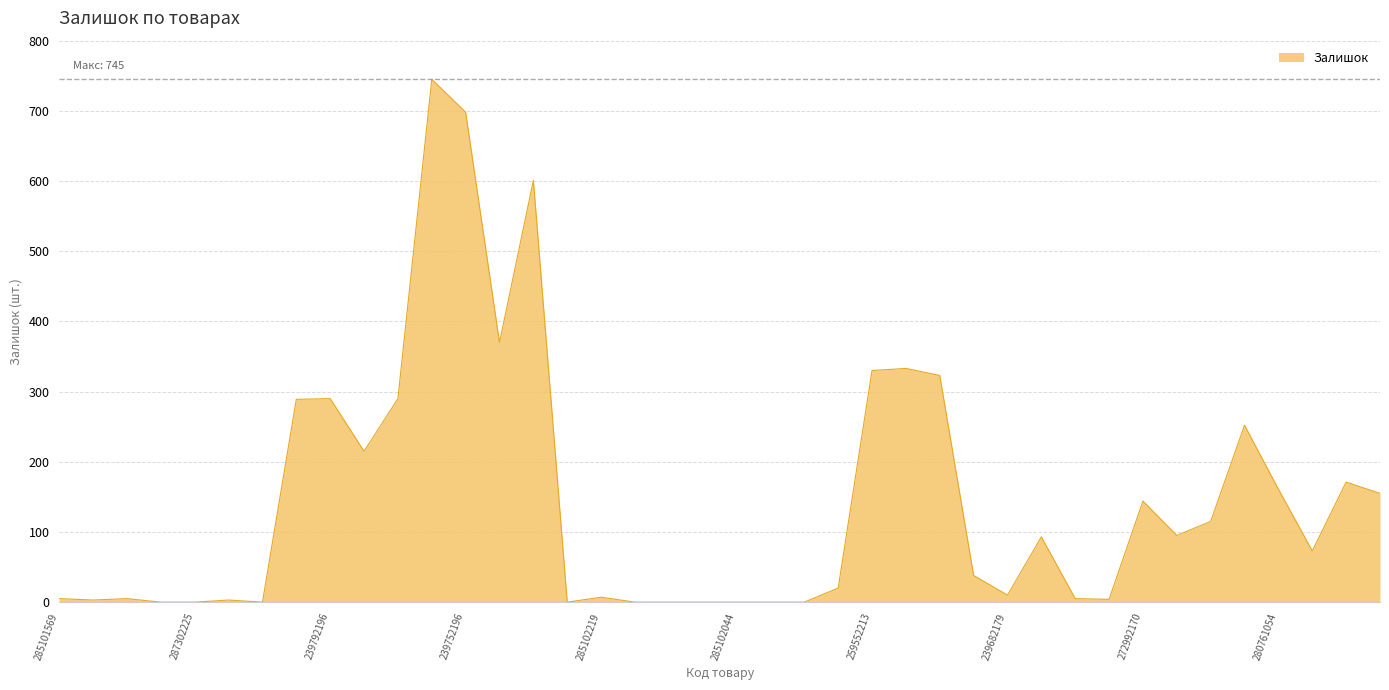

What is the maximum value shown in the chart?

745